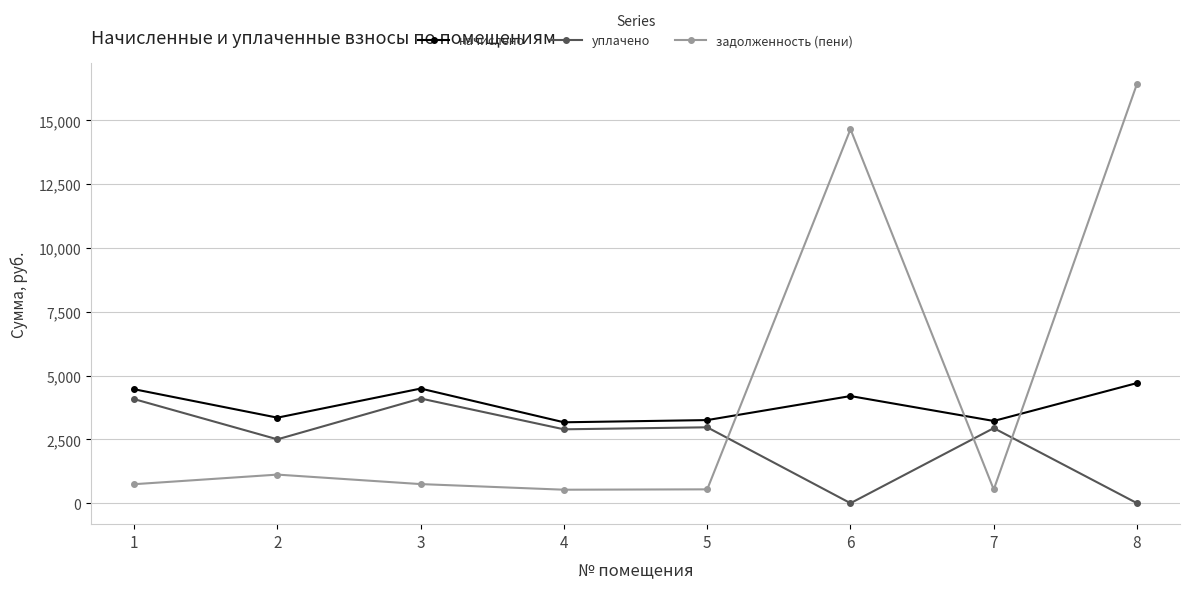

What is the greatest value displayed?

16437.9